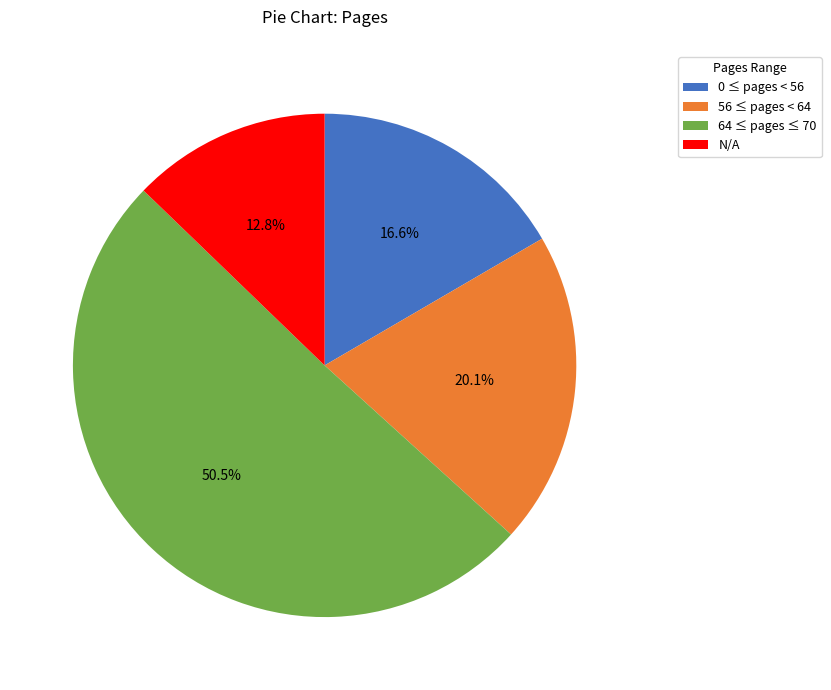

Which category has the biggest portion of the pie?

64 ≤ pages ≤ 70